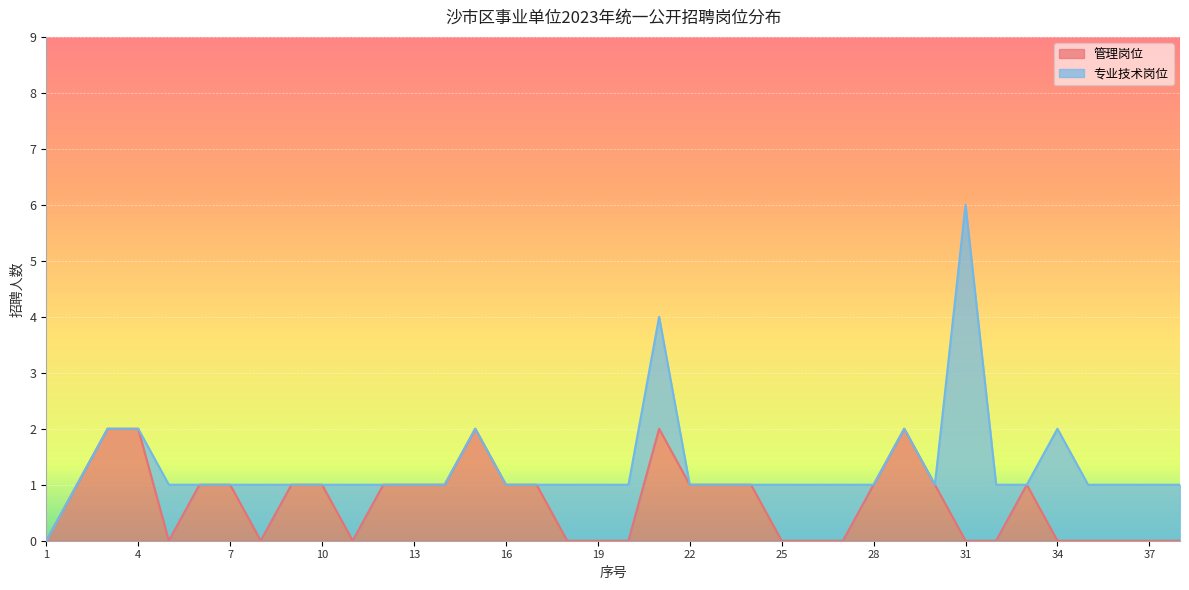

What is the value of the 10th point from the left?

1